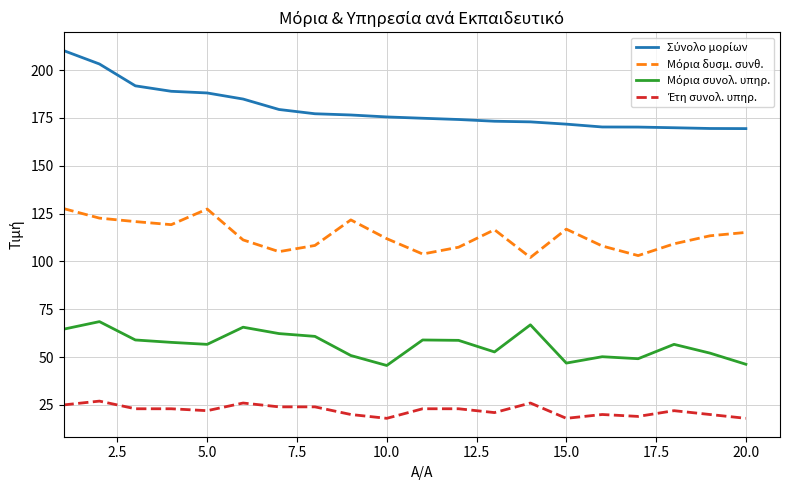

What is the maximum value shown in the chart?

210.2